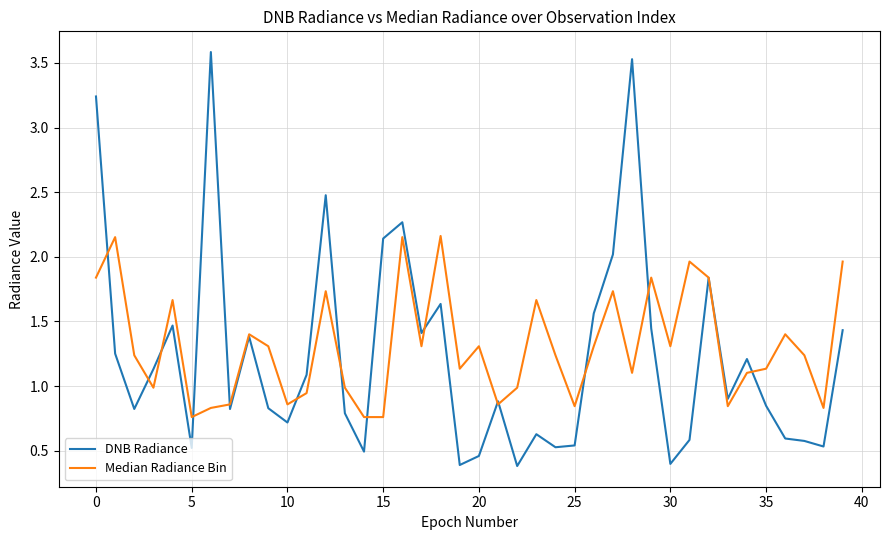

What is the minimum value shown in the chart?

0.4